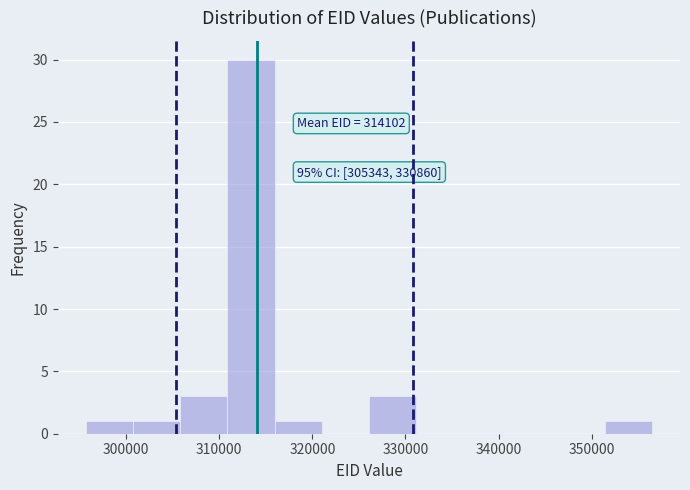

Over which range of the x-axis is the bar tallest?

311000 to 316000